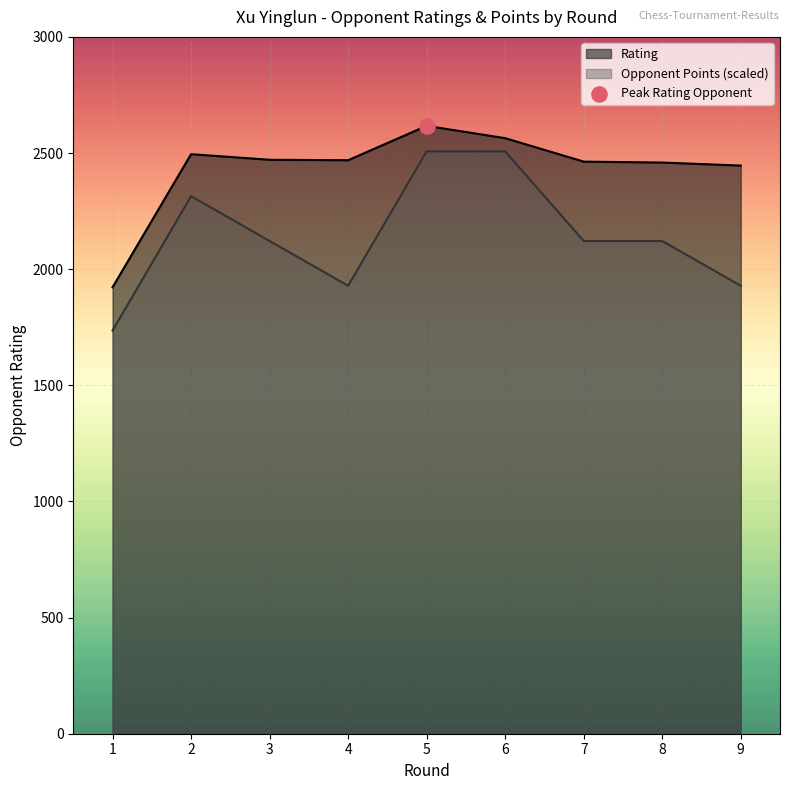

Which series has the widest spread of Y values?

Opponent Points